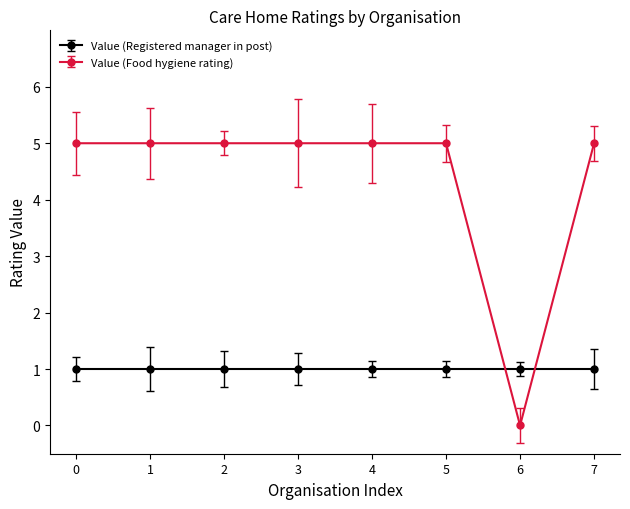

Which category has the lowest value across all series?

6